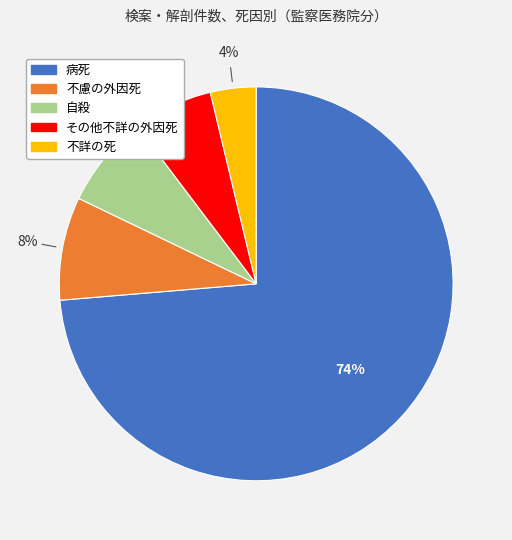

To the nearest percent, what is the average slice percentage?

20%